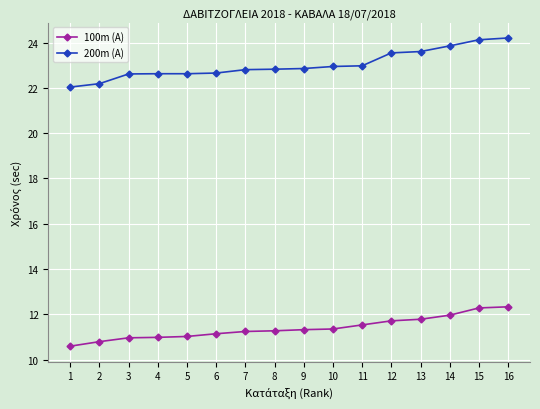

What is the value of the 100m (A) point at the 15th from the left?

12.3